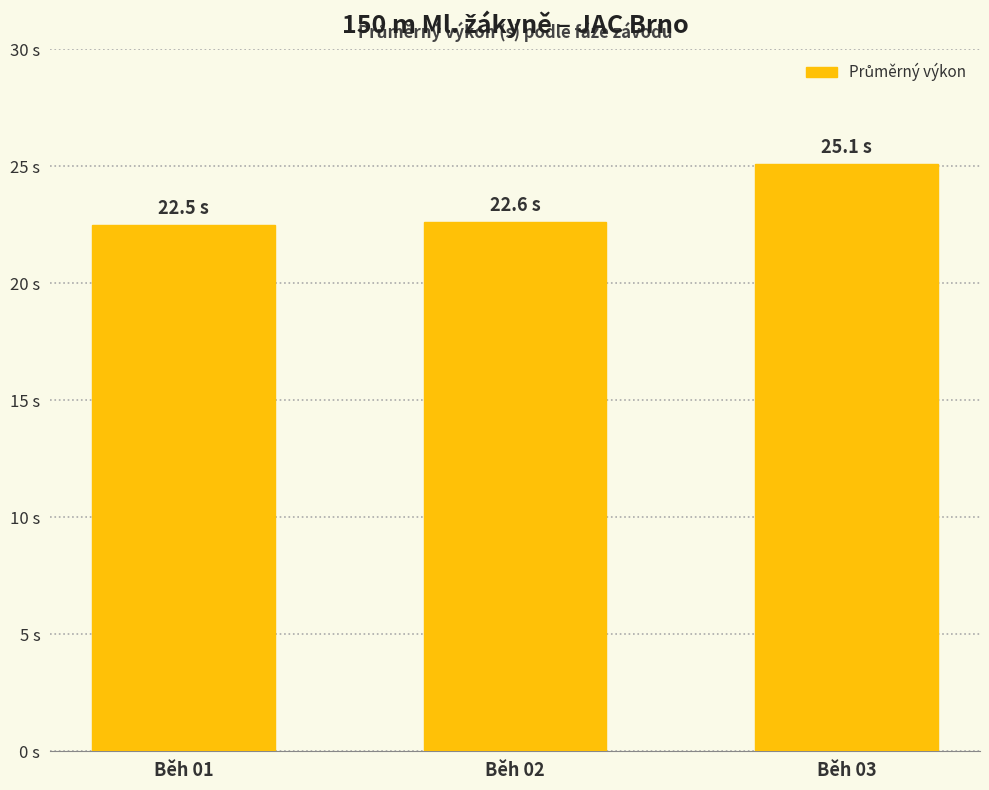

Does the chart contain stacked bars?

No